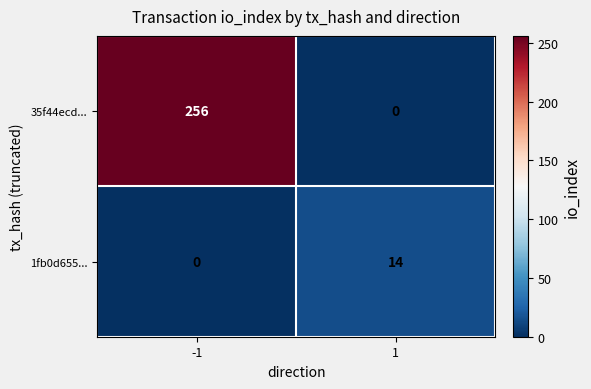

List the series in order of their peak value, lowest first.

1fb0d655..., 35f44ecd...